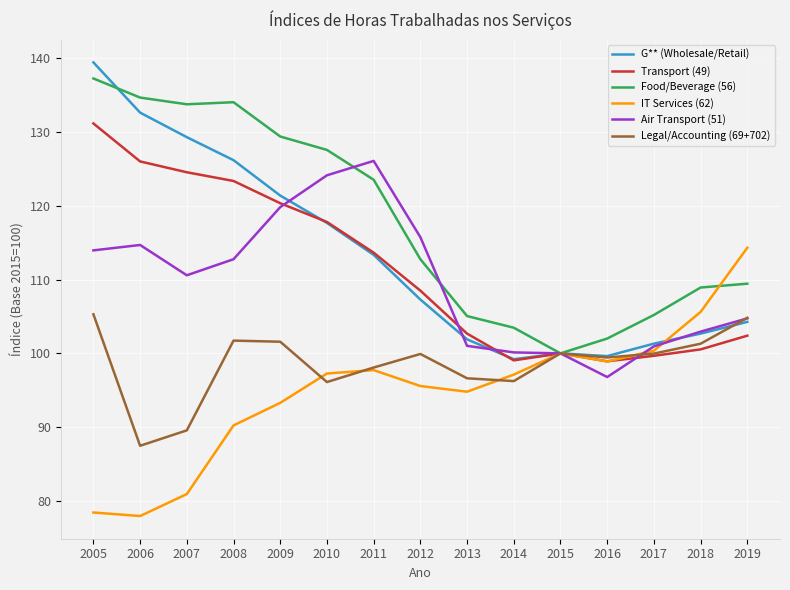

Which series changed the most between 2010 and 2012?

Food/Beverage (56)